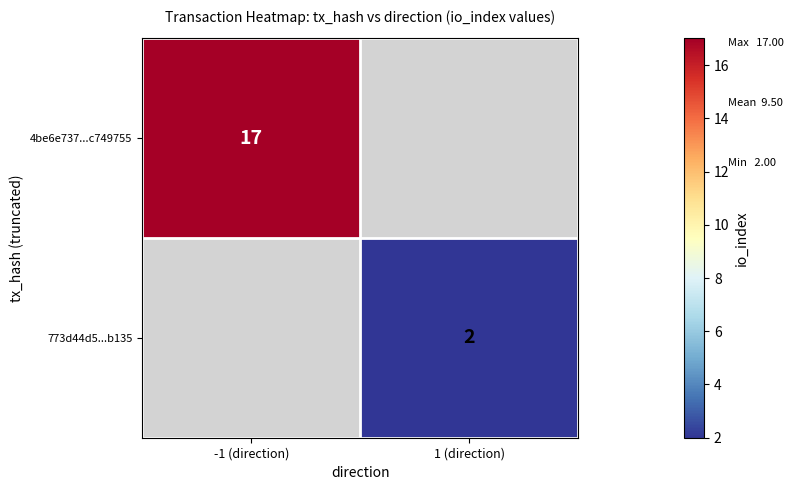

True or false: 4be6e737...c749755 has a value of 17 at -1 (direction).

True